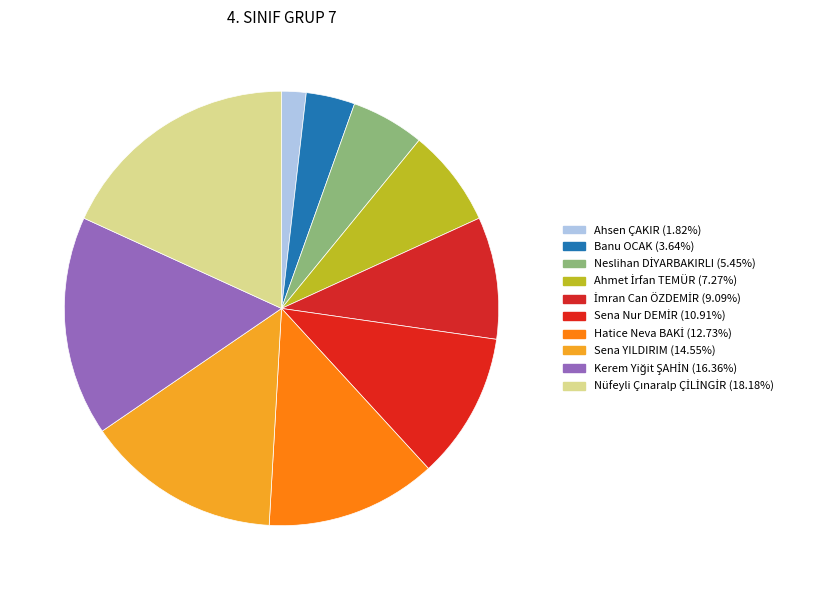

How many slices are in this pie chart?

10